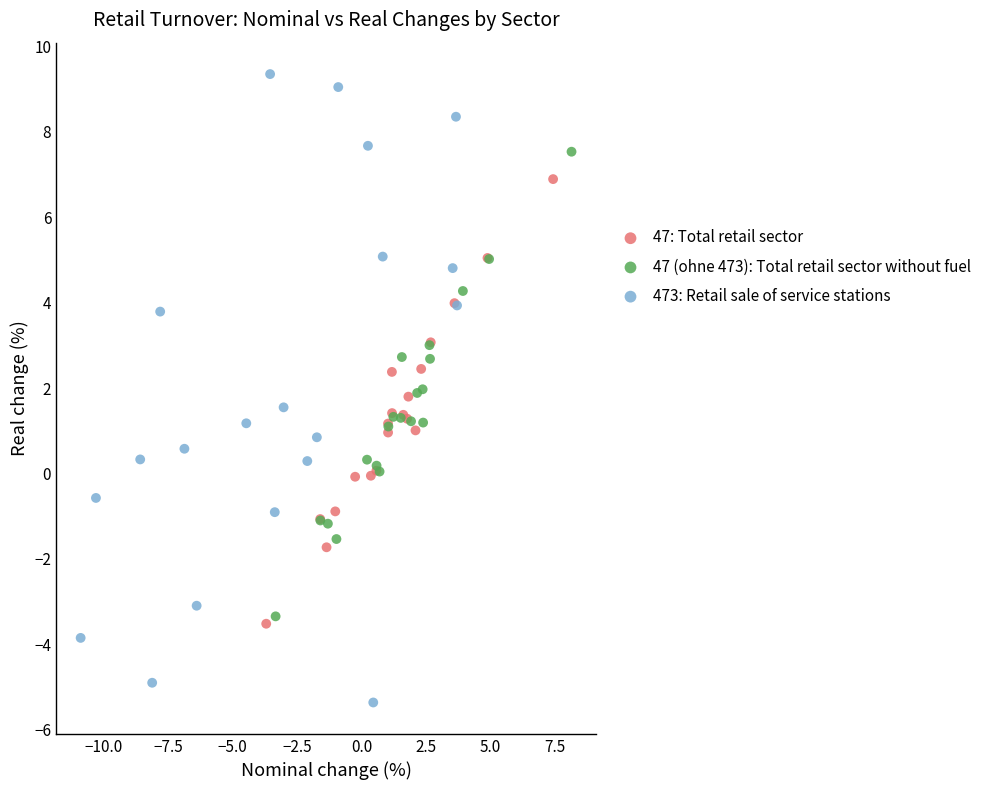

Which series reaches the maximum Y coordinate?

473: Retail sale of service stations